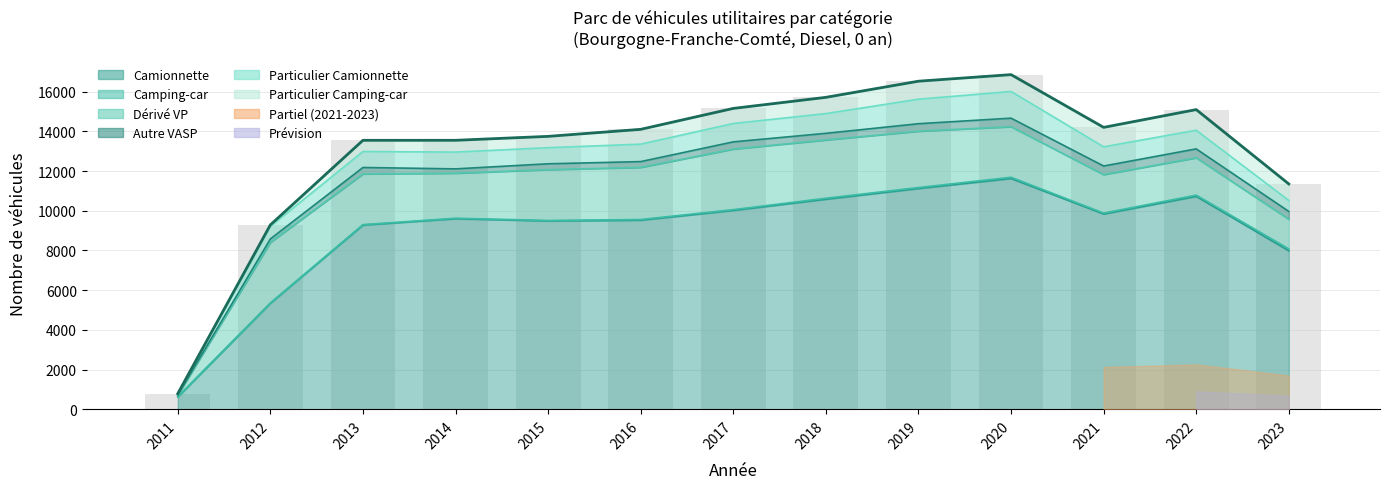

Is the value of Autre VASP at 2016 greater than the value of Particulier Camionnette at 2016?

No